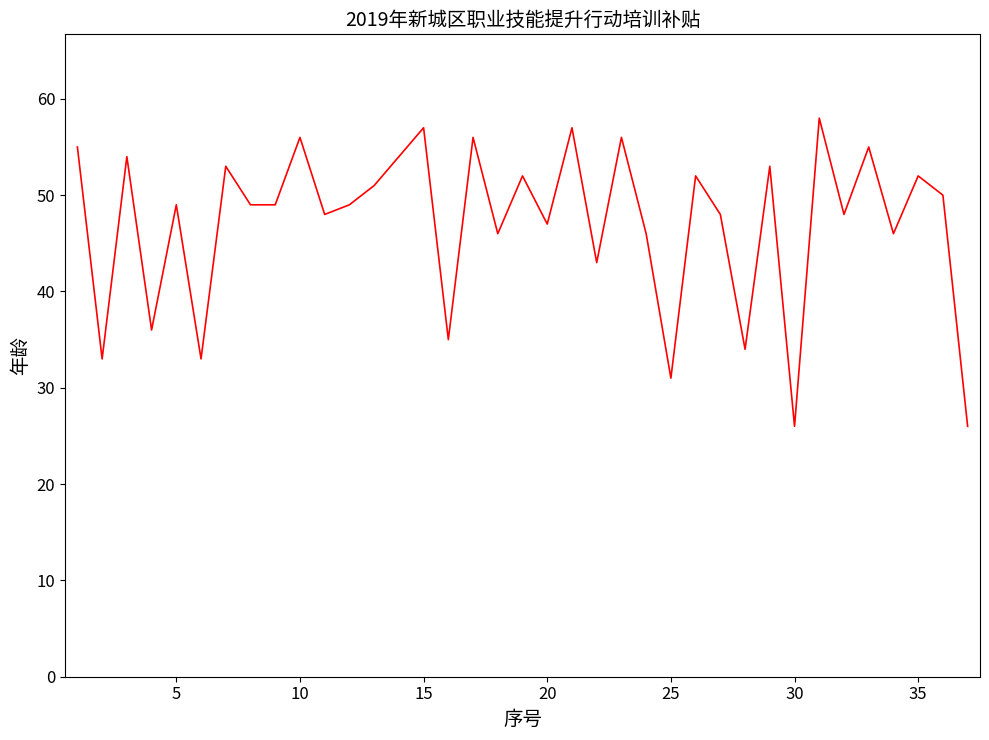

What is the maximum value shown in the chart?

58